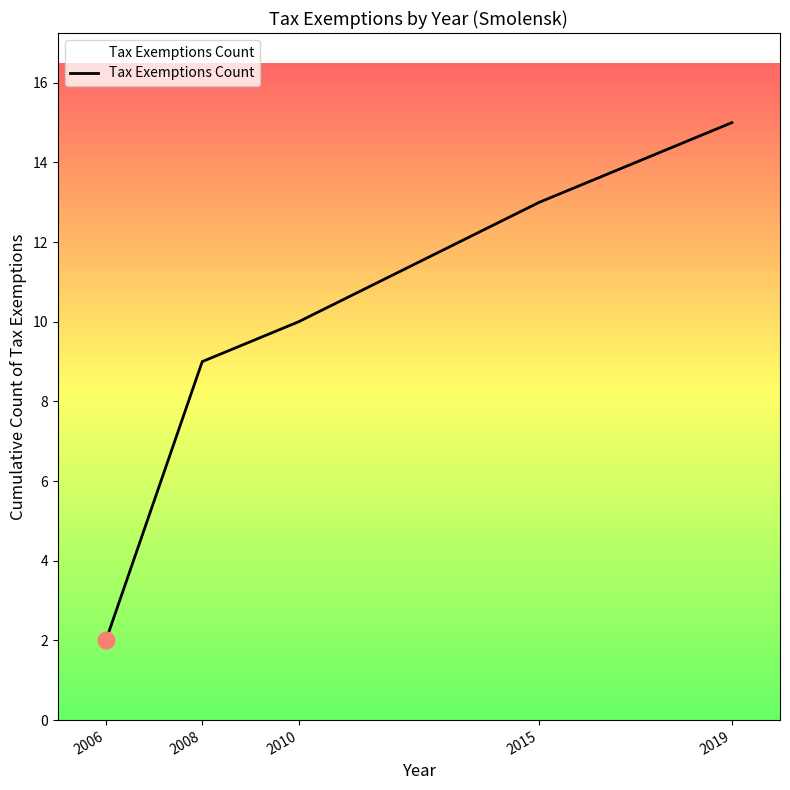

The value at 2006 is 3. True or false?

False